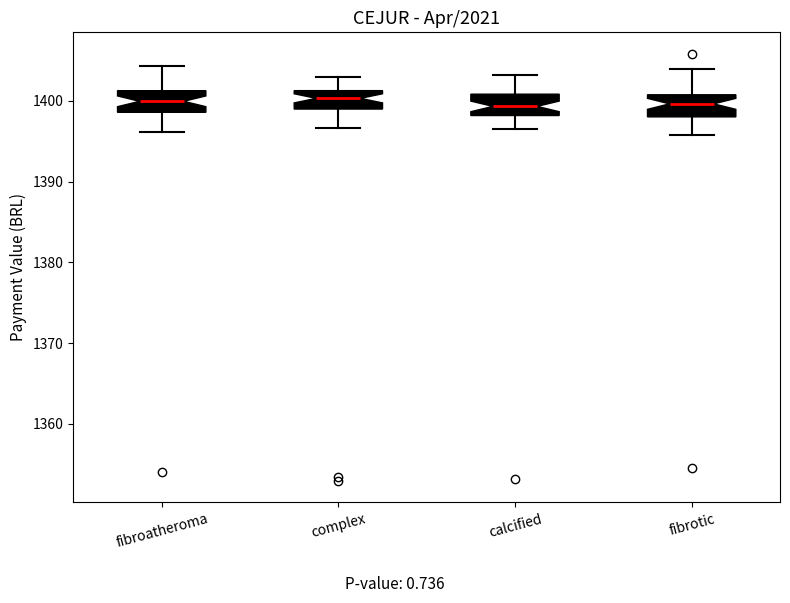

Reading left to right, transcribe this box plot: for each box, give where its median line is, the range the box spans, and where its two whiskers end, as read against the y-axis. The values are not printed on the chart, so give them approximately, as read against the axis.

fibroatheroma: median 1400, box 1399 to 1401, whiskers 1396 to 1404
complex: median 1400, box 1399 to 1401, whiskers 1397 to 1403
calcified: median 1399, box 1398 to 1401, whiskers 1397 to 1403
fibrotic: median 1400, box 1398 to 1401, whiskers 1396 to 1404